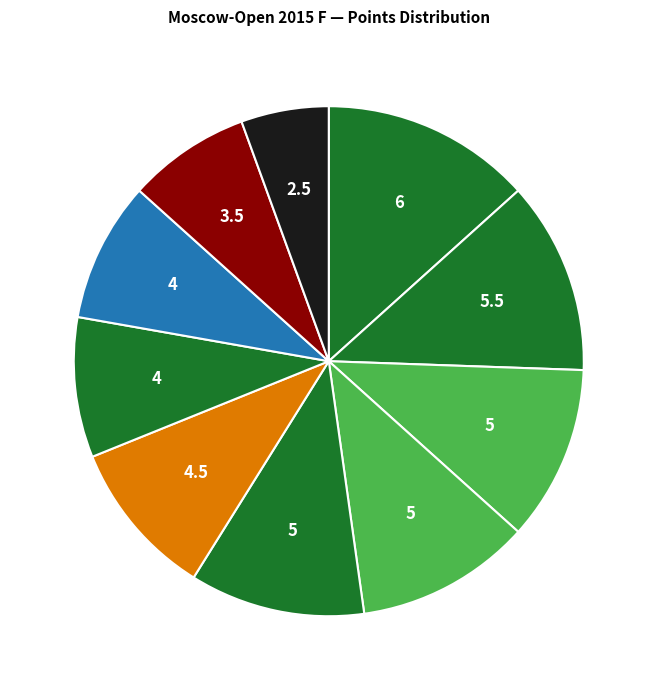

How many slices are in this pie chart?

10